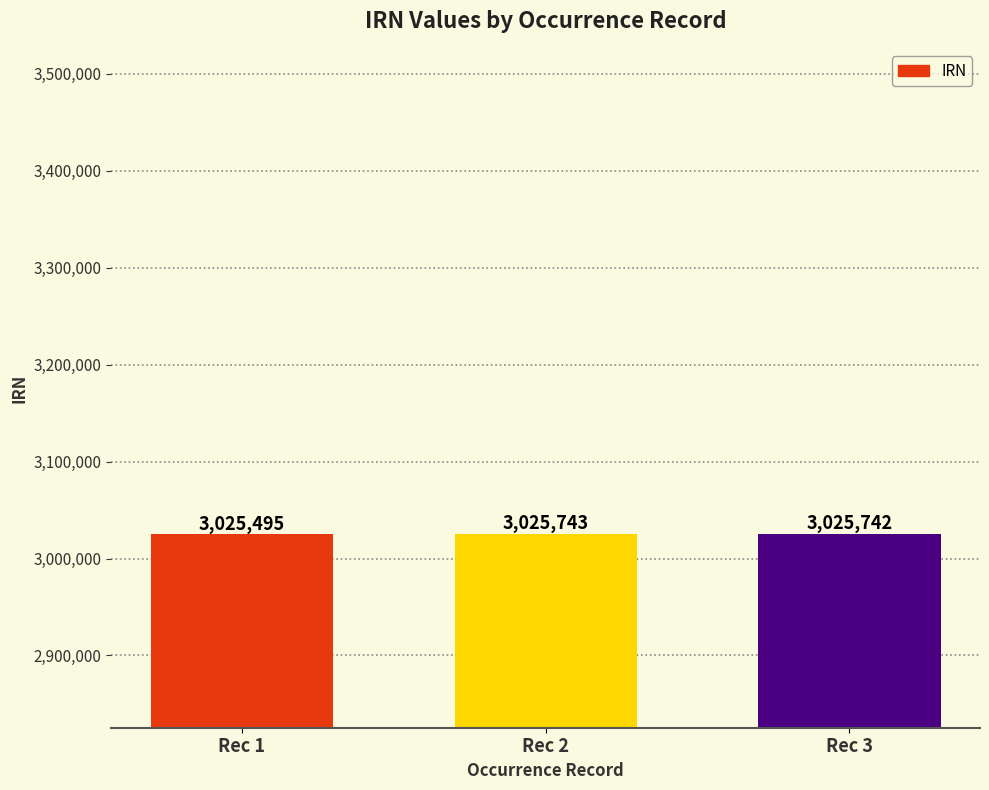

What is the value of the 3rd bar from the left?

3025742